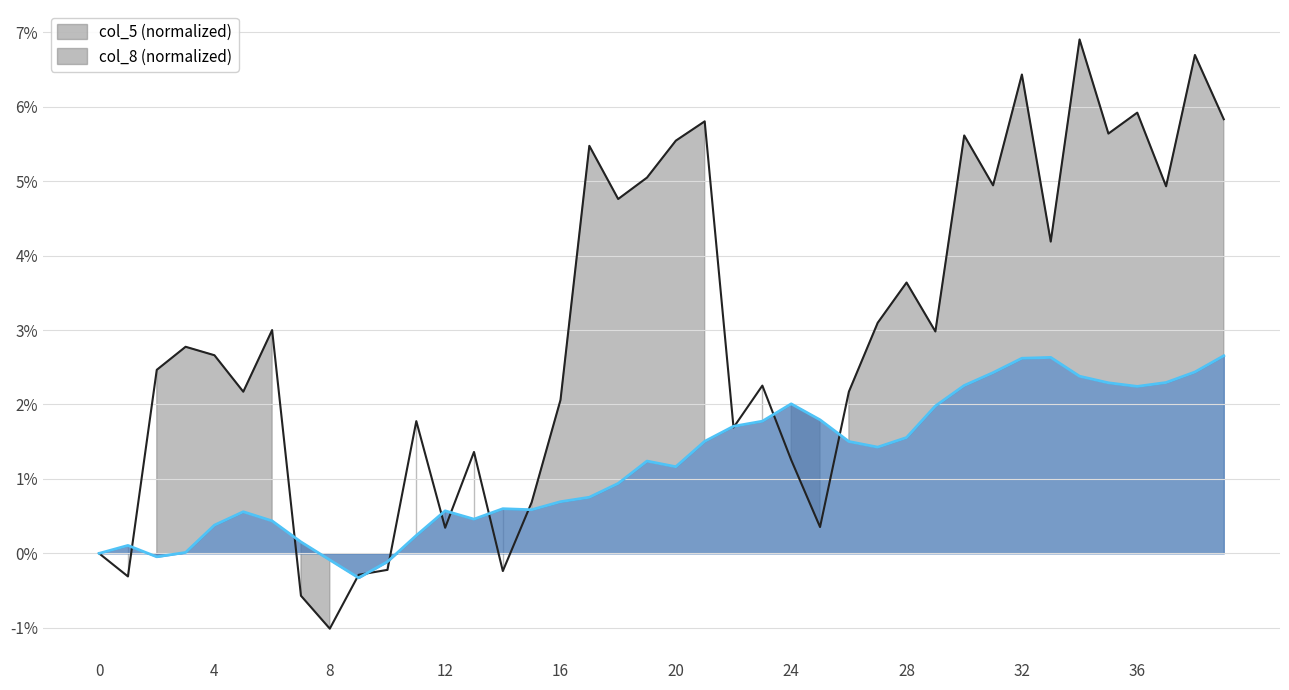

Which category has the highest value across all series?

34